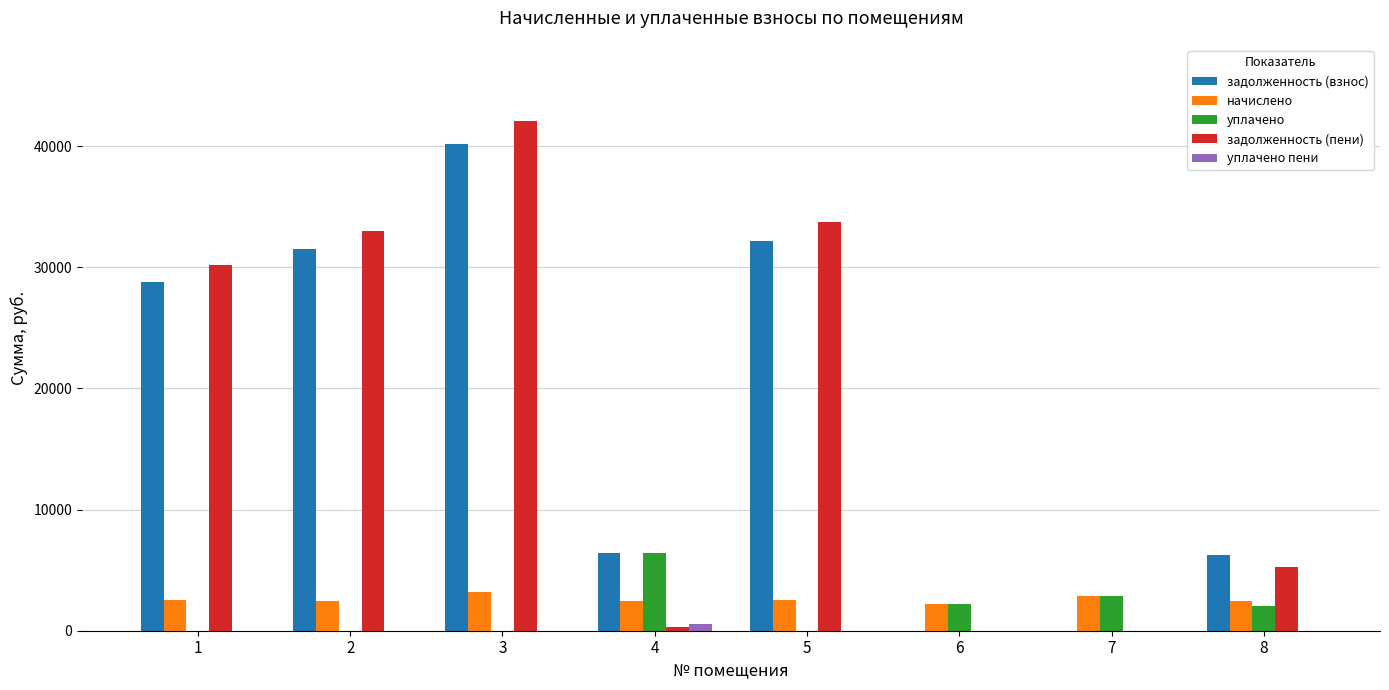

Is it true that уплачено equals 2187.2 at 6?

True